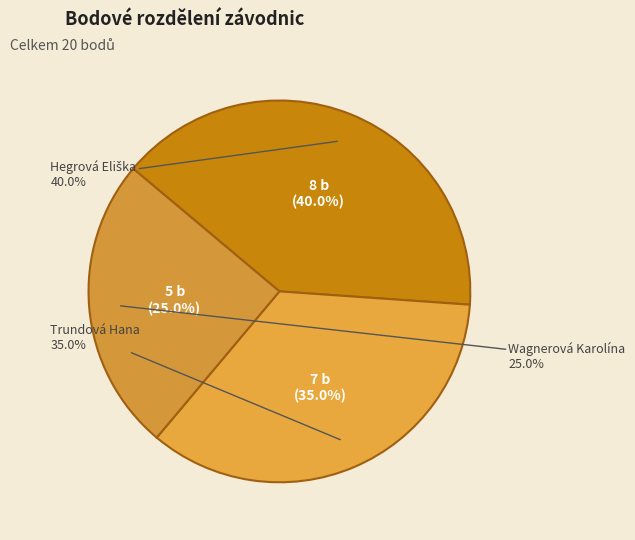

How many slices are in this pie chart?

3